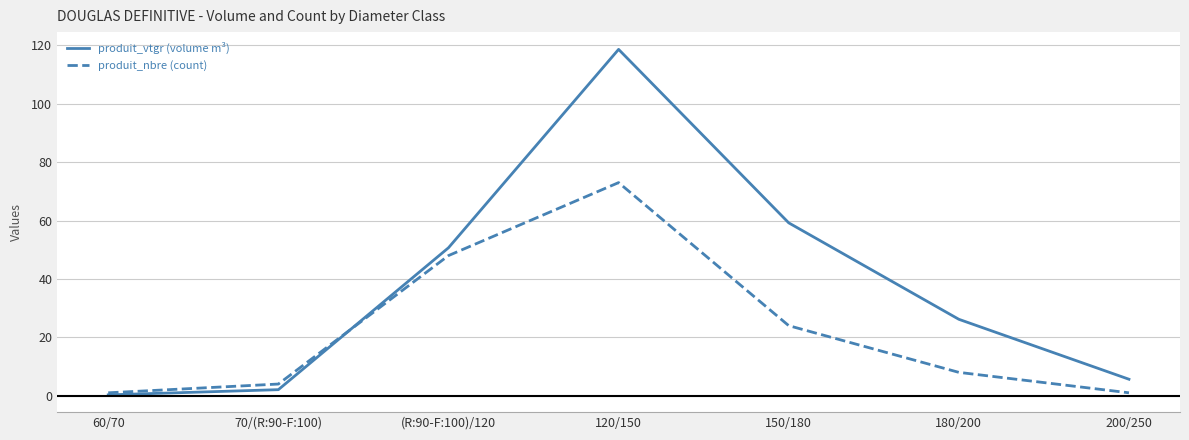

What is the total value across all series at 60/70?

1.3